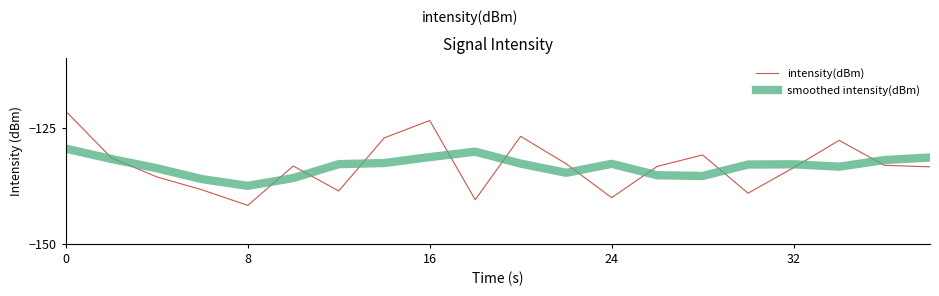

What are all the series names shown in the legend?

intensity(dBm), smoothed intensity(dBm)